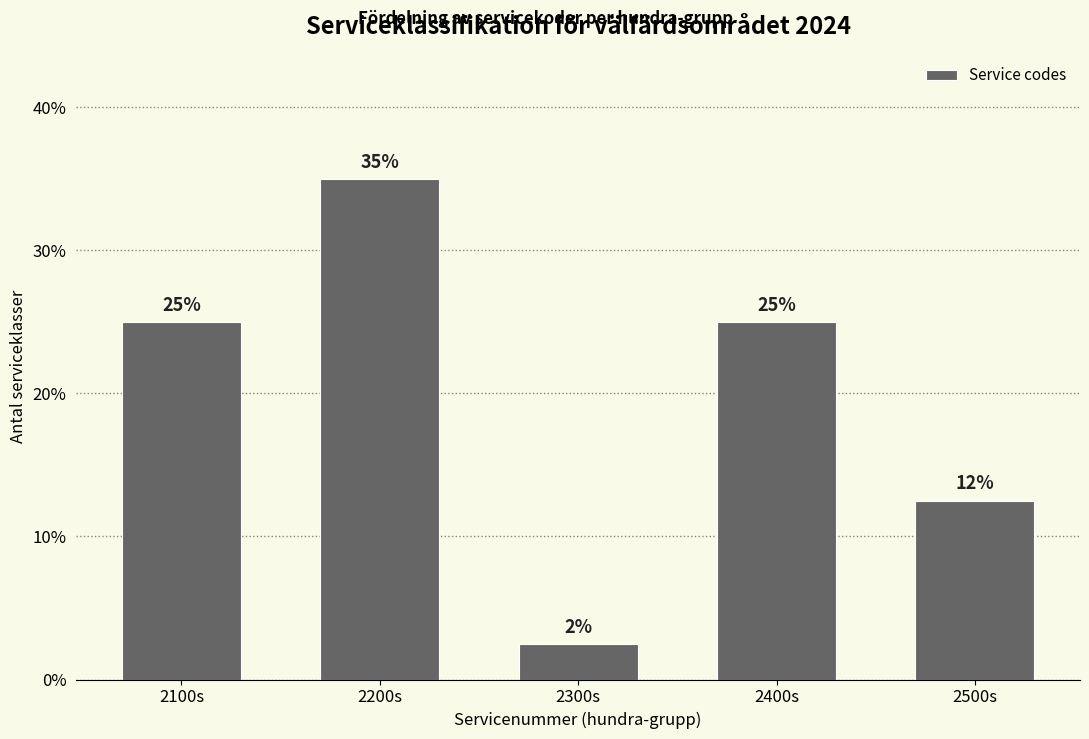

Is it true that the value at 2300s is 4.0?

False